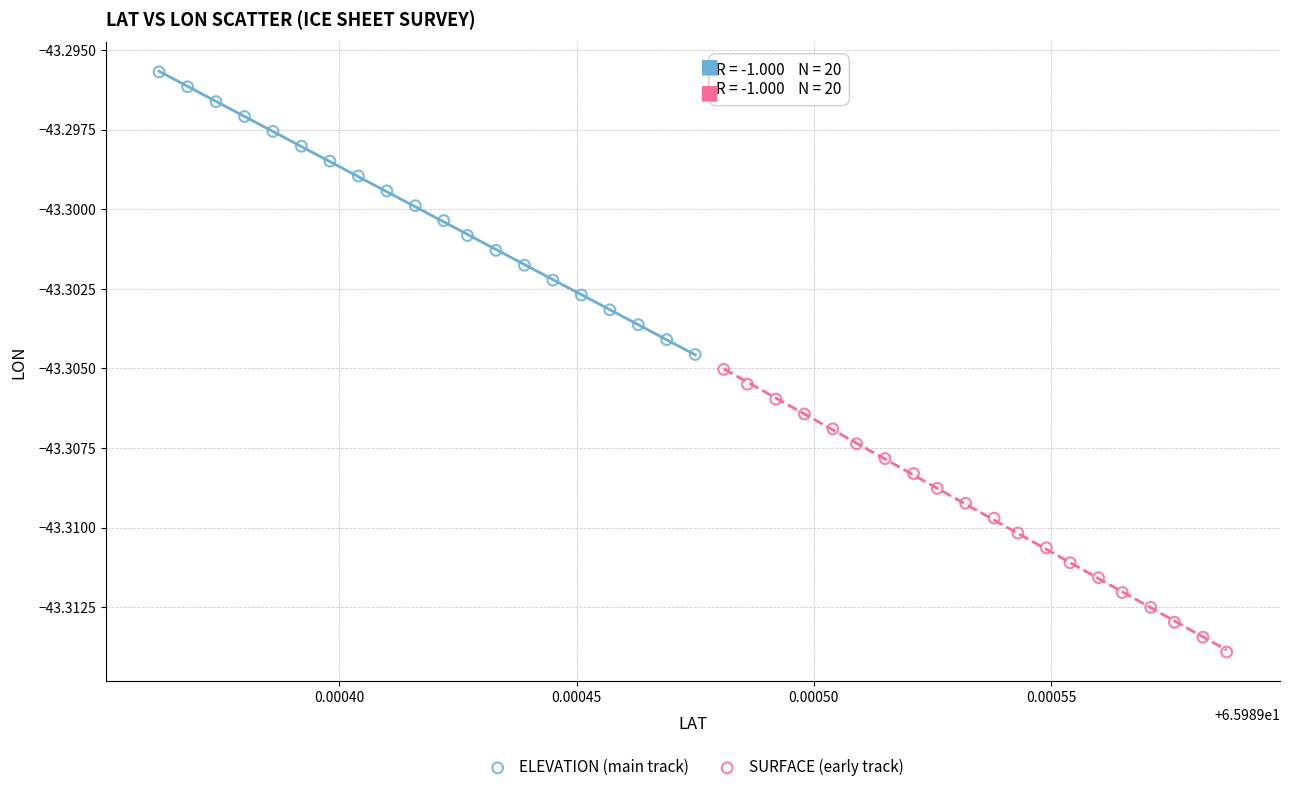

Which series has the largest Y range (max minus min)?

SURFACE (early track)